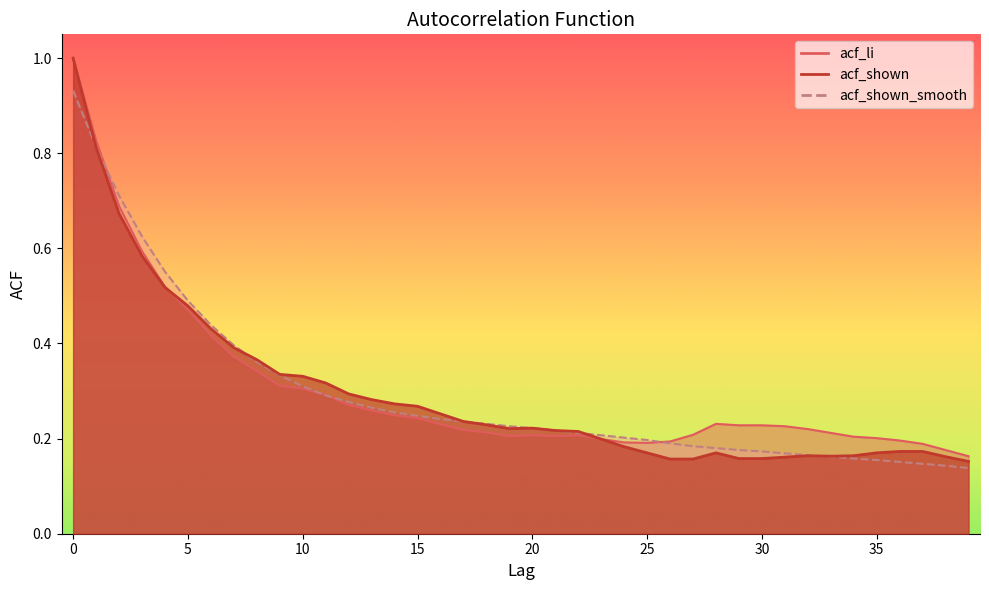

List the labels in order of acf_li value, smallest first.

39, 38, 37, 25, 24, 26, 36, 23, 35, 34, 19, 21, 20, 22, 27, 33, 18, 17, 32, 31, 29, 30, 16, 28, 15, 14, 13, 12, 11, 10, 9, 8, 7, 6, 5, 4, 3, 2, 1, 0